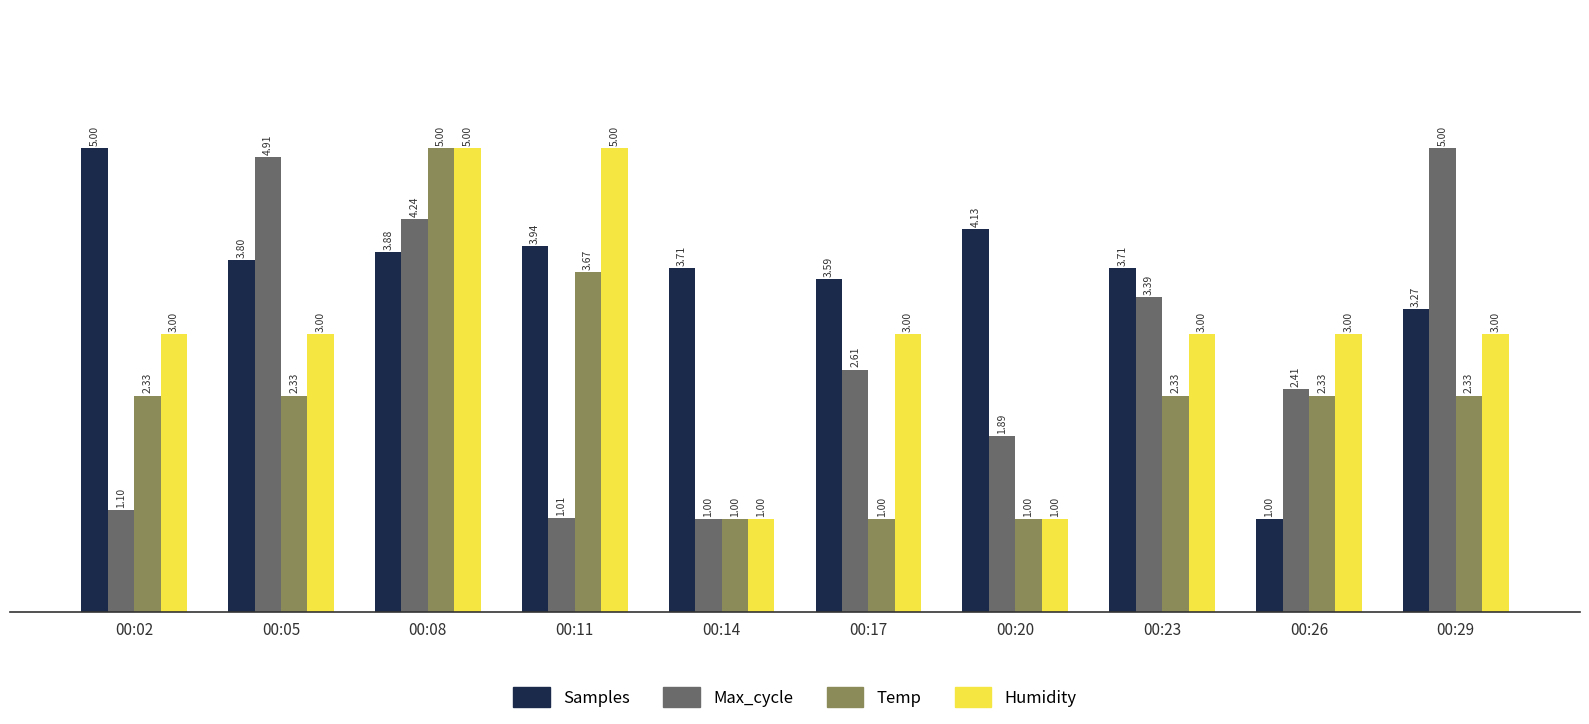

How many Humidity values are between 3 and 4?

6